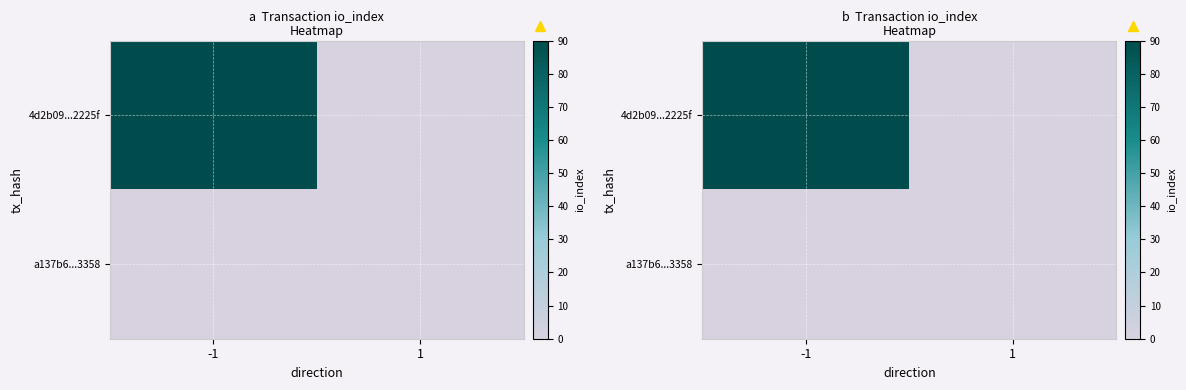

At -1, list the series in order from largest to smallest.

4d2b09...2225f, a137b6...3358